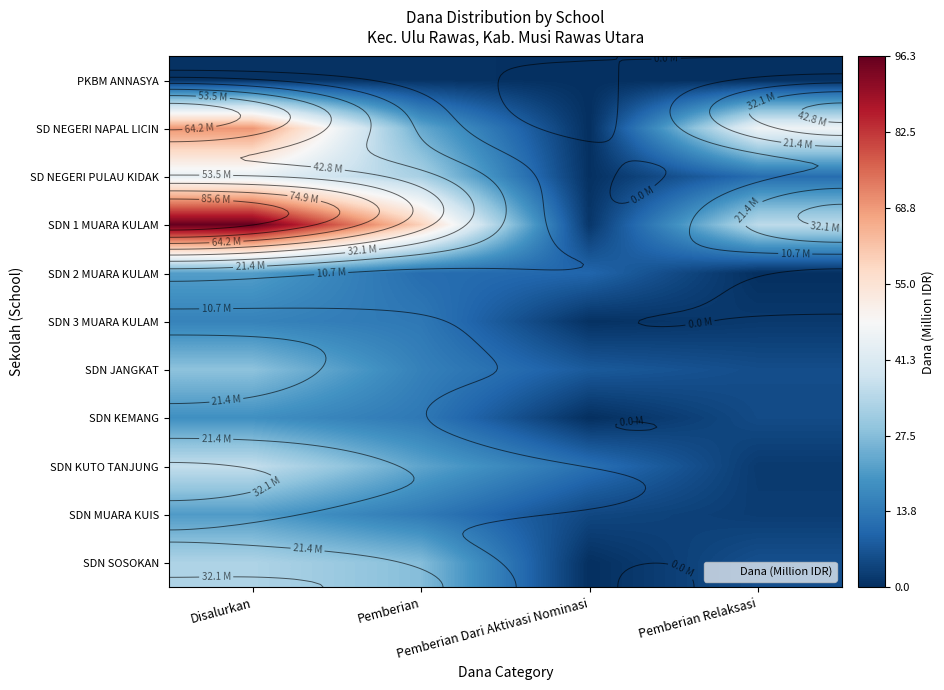

What is the greatest value displayed?

96.3